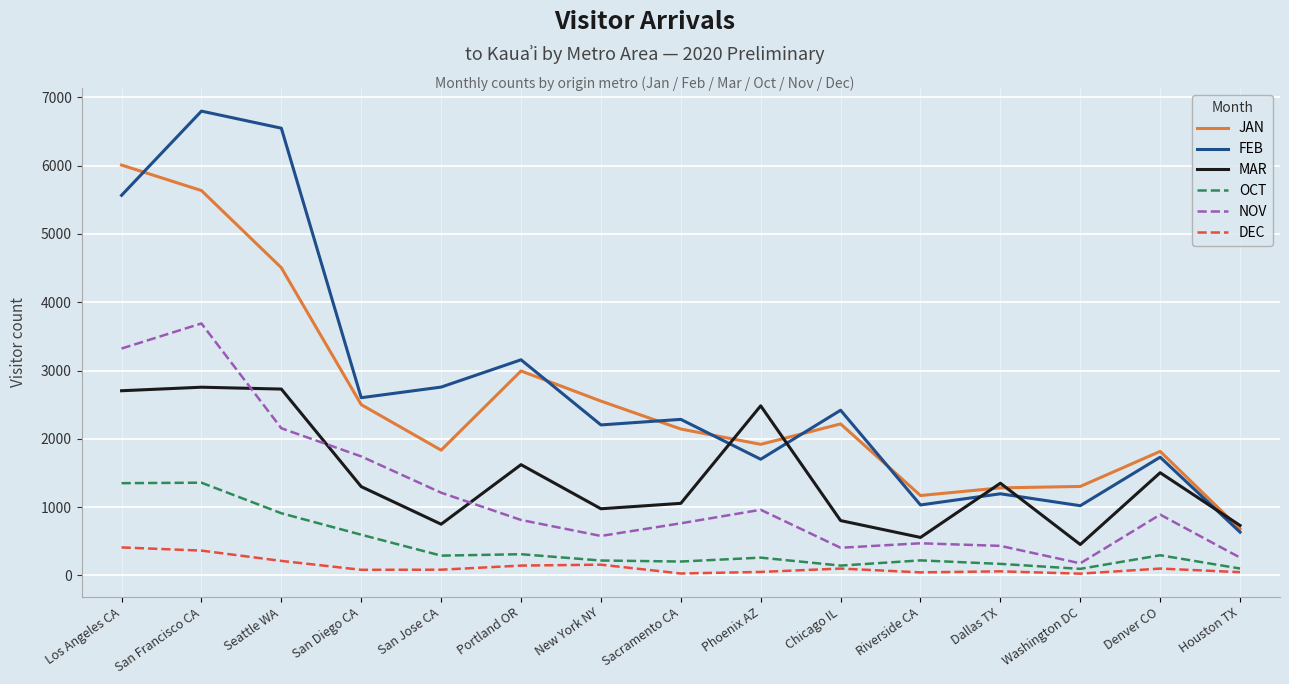

Which series has the largest range (max minus min)?

FEB